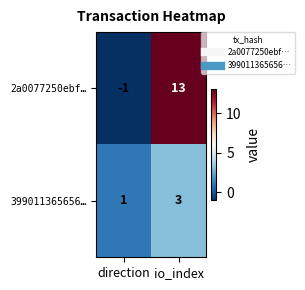

The value of 399011365656… at direction is 1. True or false?

True